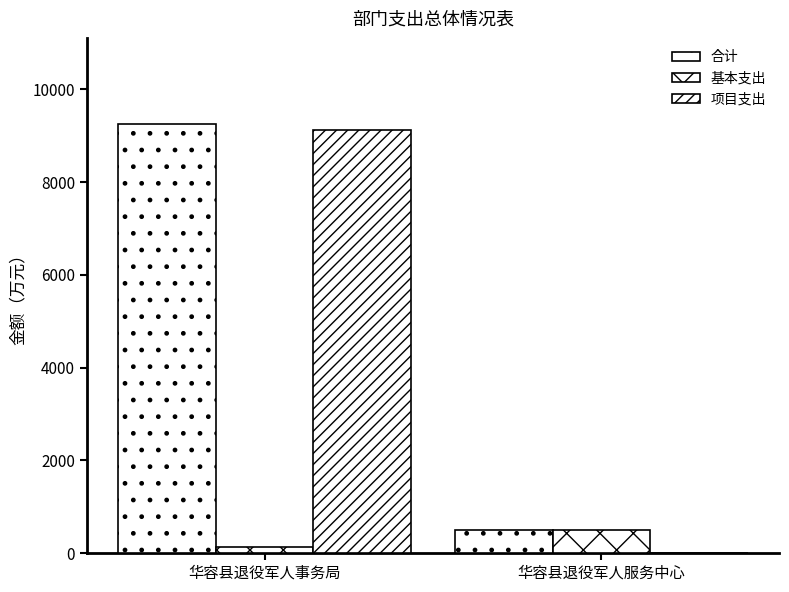

Count the number of categories in the chart.

2